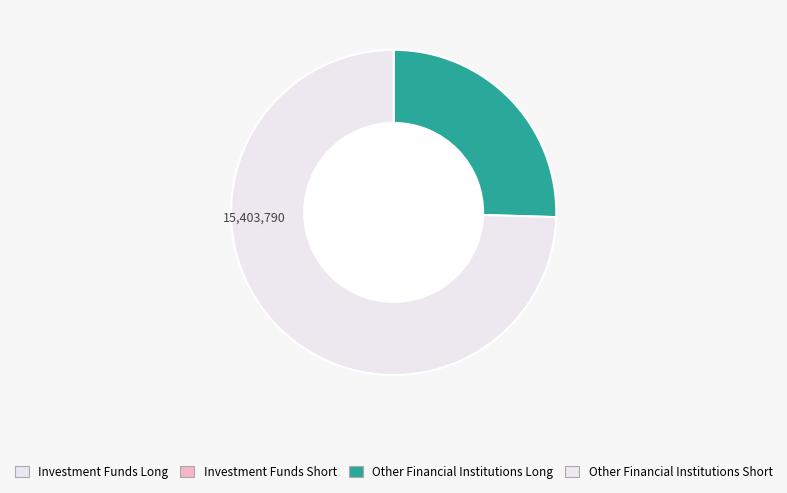

What percentage do Other Financial Institutions Short and Other Financial Institutions Long together represent?

100.0%